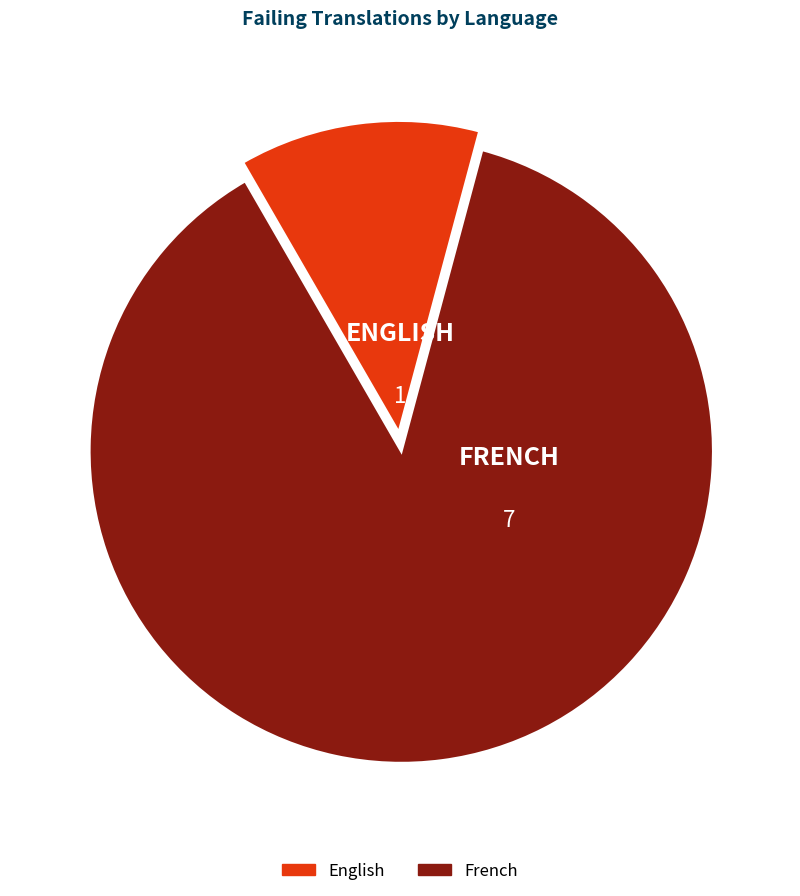

Approximately how many times larger is the value at English compared to French?

0.1